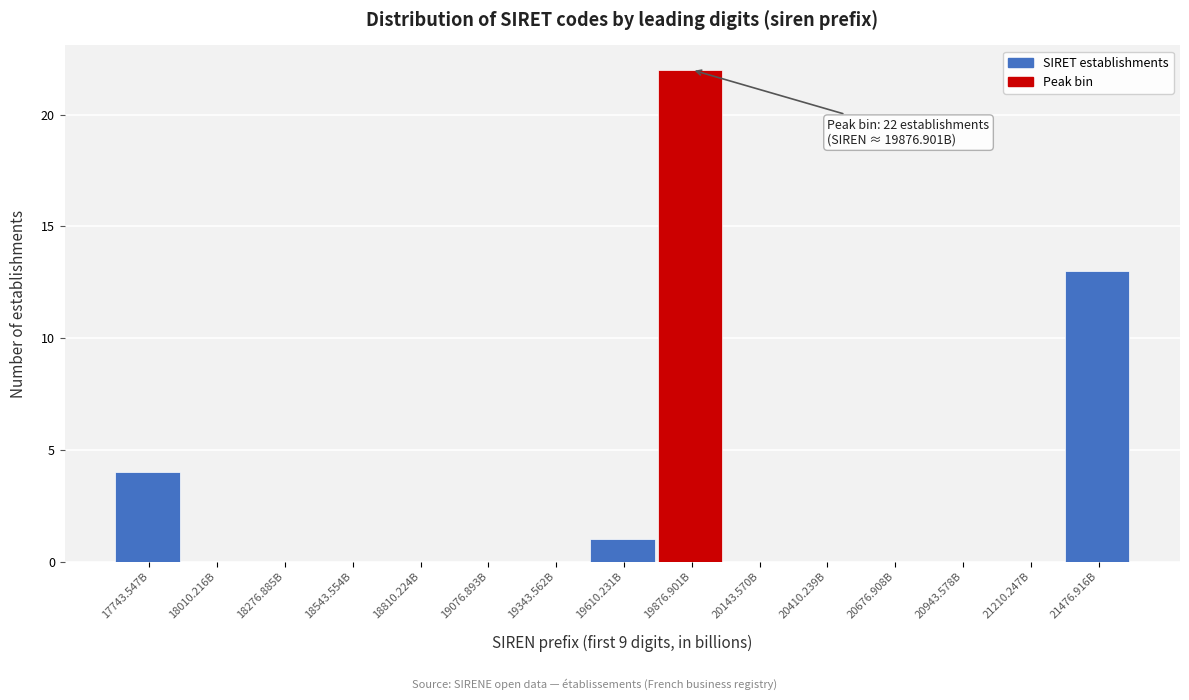

Reading left to right, list all the values displayed in this chart.

17743.547B=4	18010.216B=0	18276.885B=0	18543.554B=0	18810.224B=0	19076.893B=0	19343.562B=0	19610.231B=1	19876.901B=22	20143.570B=0	20410.239B=0	20676.908B=0	20943.578B=0	21210.247B=0	21476.916B=13